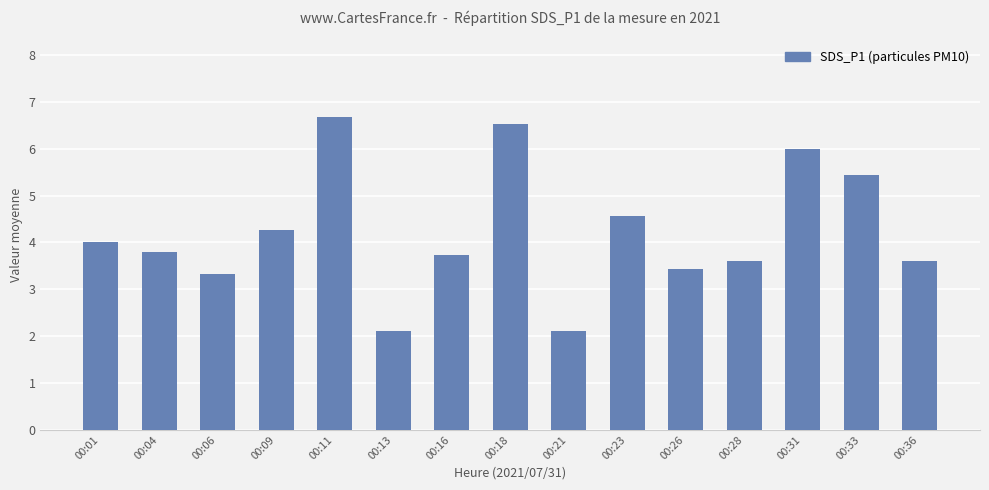

How many categories are shown in the chart?

15